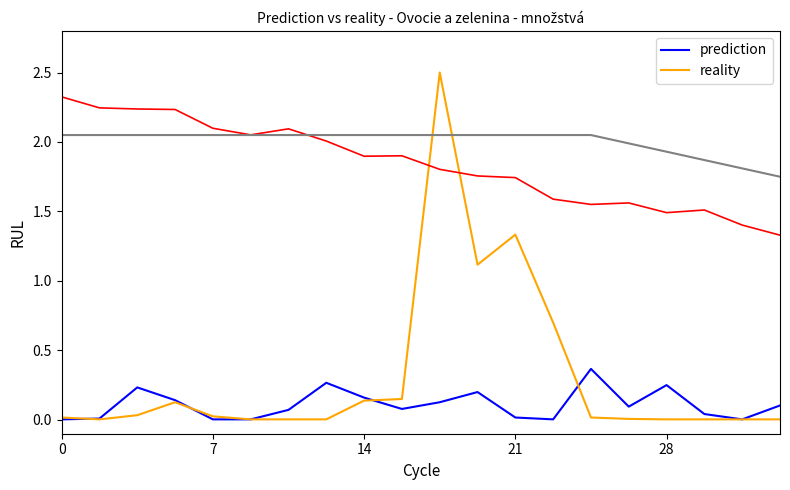

Where is the first local minimum for prediction?

9